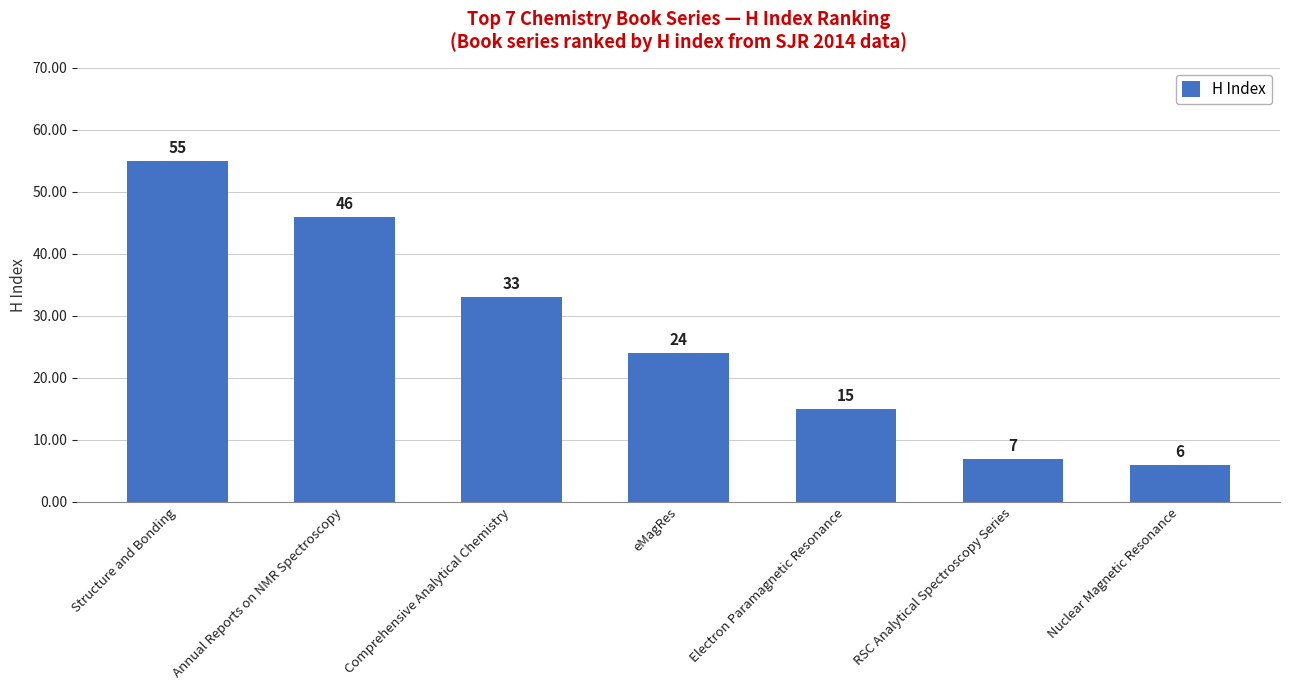

What is the difference between the values at eMagRes and Nuclear Magnetic Resonance?

18